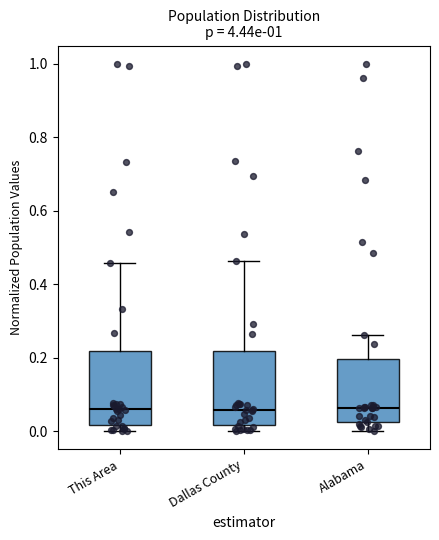

Reading left to right, read every box against the y-axis: the position of its median line, the range the box covers, and the ends of its whiskers. The values are not printed on the chart, so give them approximately, as read against the axis.

This Area: median 0.06, box 0.02 to 0.22, whiskers 0.00 to 0.46
Dallas County: median 0.06, box 0.02 to 0.22, whiskers 0.00 to 0.46
Alabama: median 0.06, box 0.02 to 0.20, whiskers 0.00 to 0.26